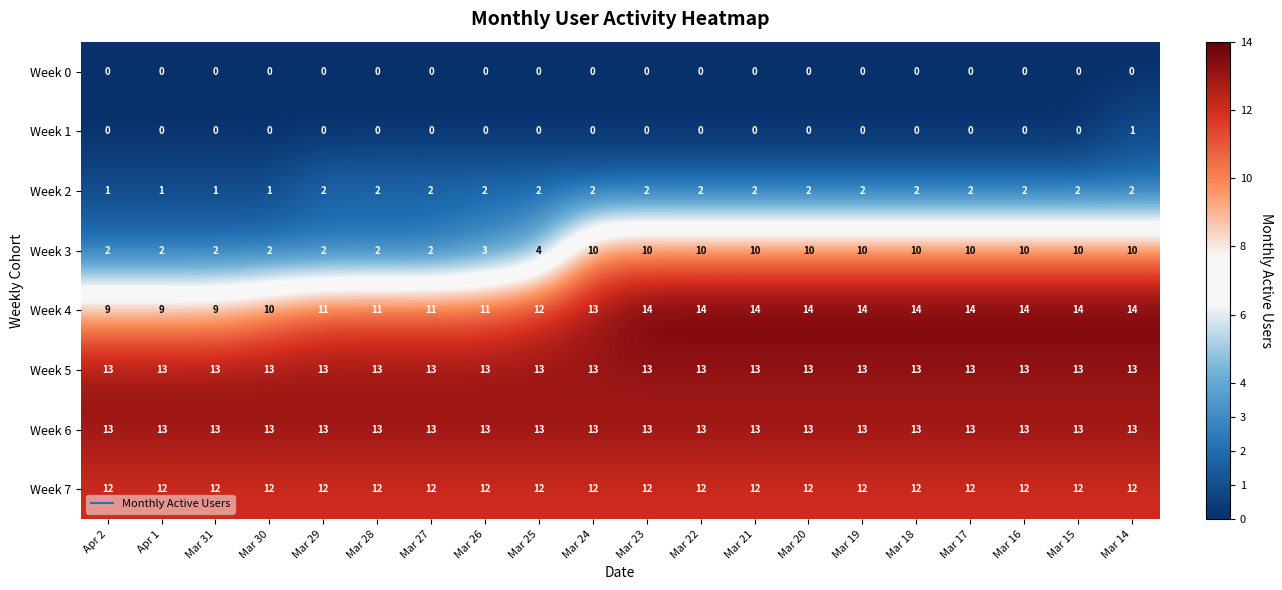

What is the difference between the highest and lowest values at Mar 15?

14